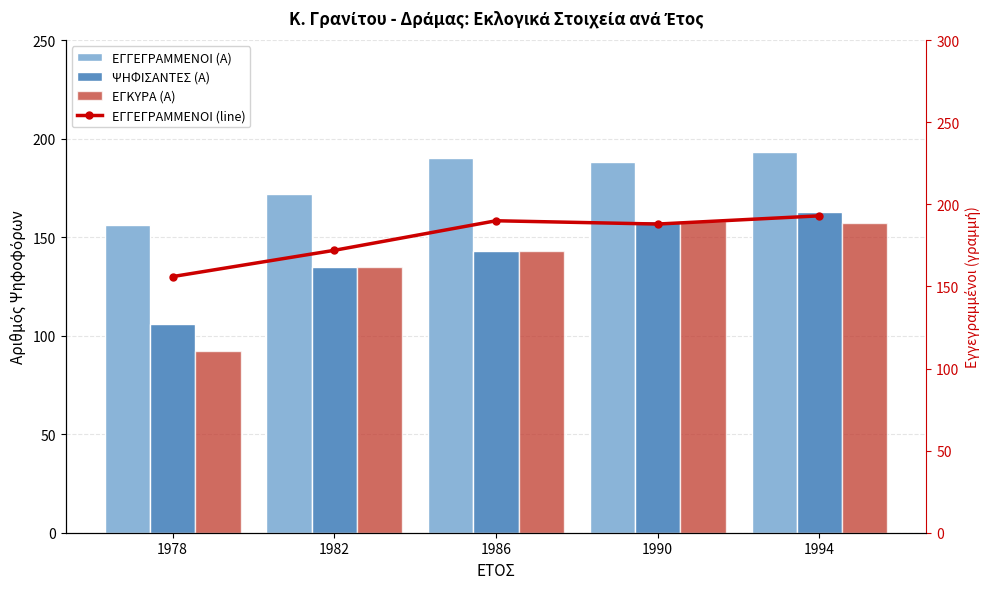

Which series changed the most between 1982 and 1994?

ΨΗΦΙΣΑΝΤΕΣ (Α)